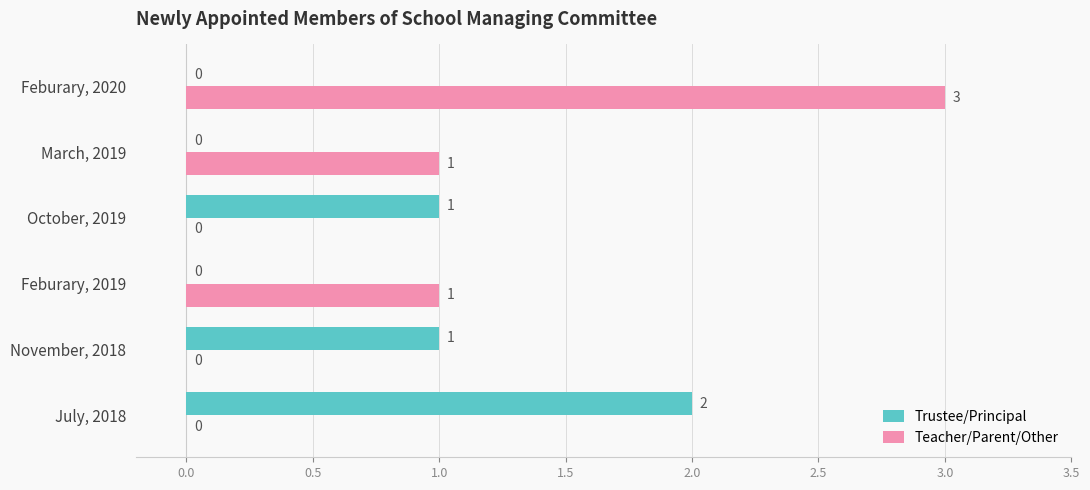

Is it true that Trustee/Principal equals 0 at Feburary, 2020?

True